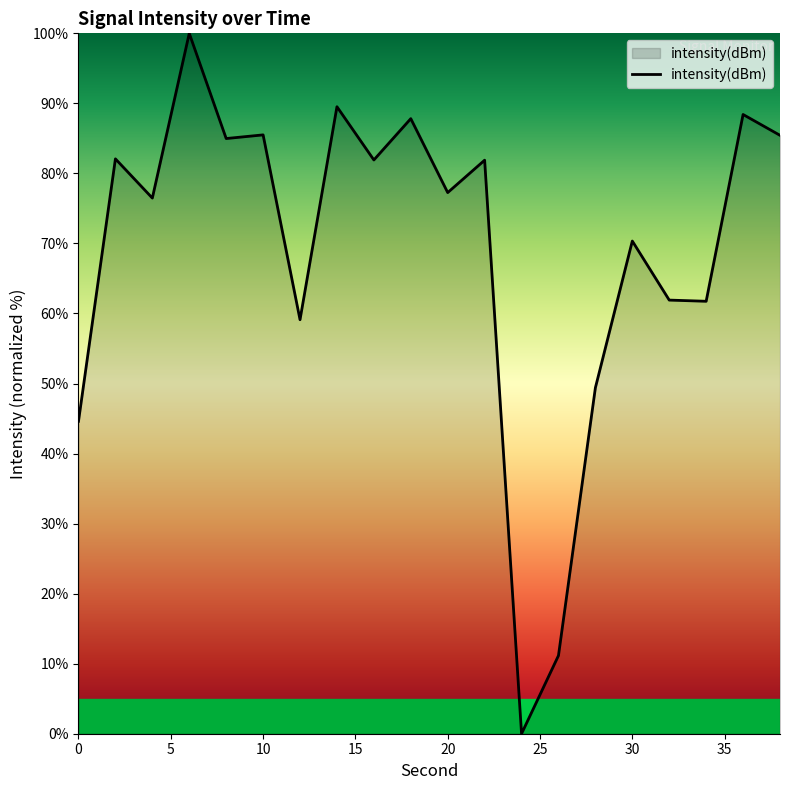

What is the difference between the maximum and minimum values?

100.0